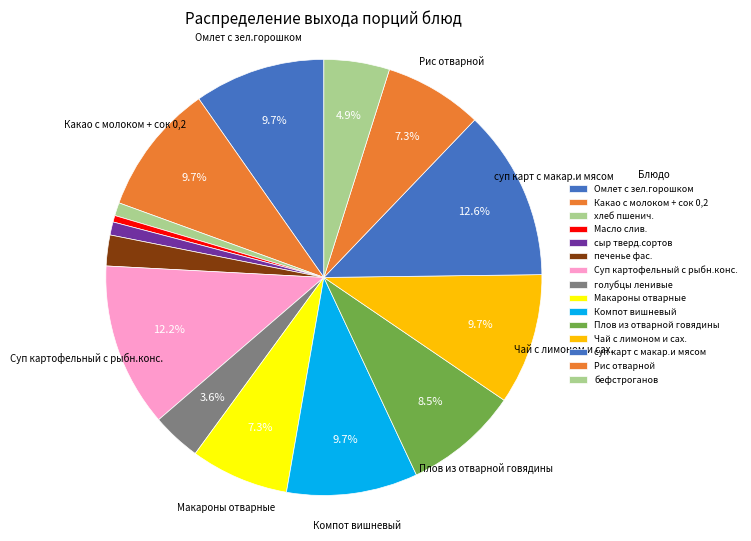

Rank the categories by value from highest to lowest.

суп карт с макар.и мясом, Суп картофельный с рыбн.конс., Омлет с зел.горошком, Какао с молоком + сок 0,2, Компот вишневый, Чай с лимоном и сах., Плов из отварной говядины, Макароны отварные, Рис отварной, бефстроганов, голубцы ленивые, печенье фас., хлеб пшенич., сыр тверд.сортов, Масло слив.